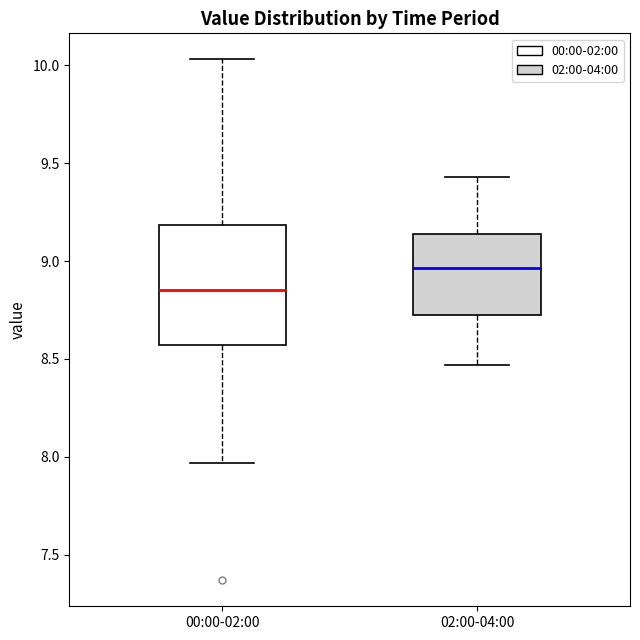

Which box's median line is the lowest?

00:00-02:00